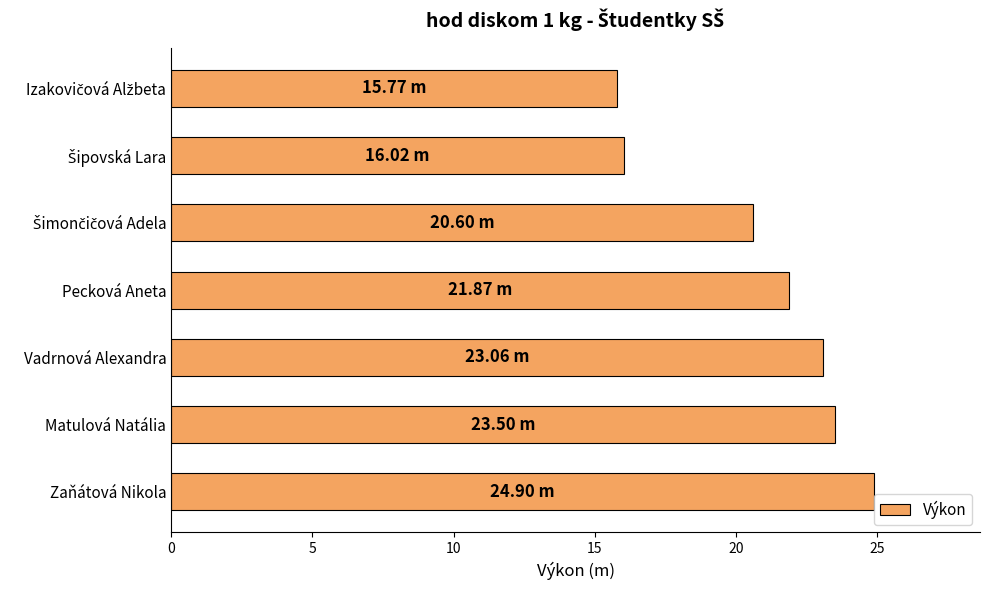

What is the minimum value shown in the chart?

15.8